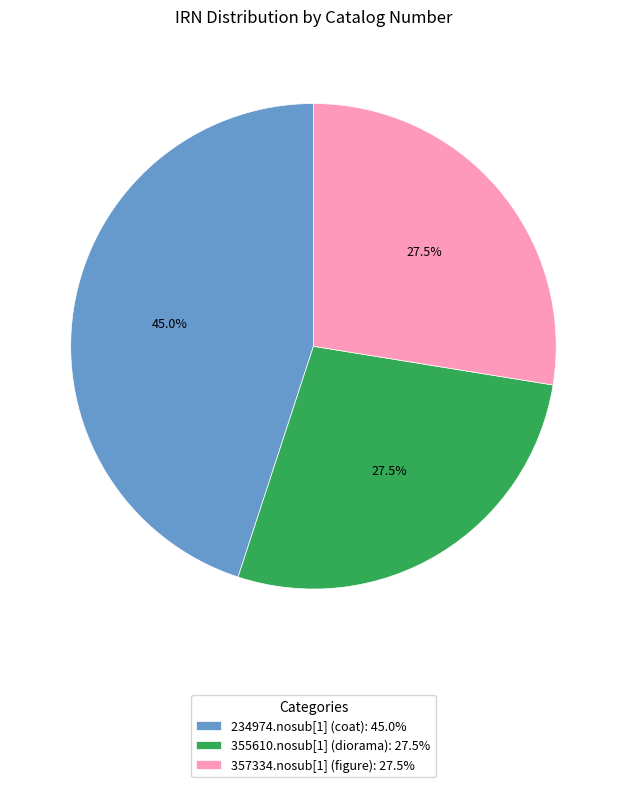

What is the ratio of the value at 357334.nosub[1] (figure) to the value at 355610.nosub[1] (diorama)?

1.0